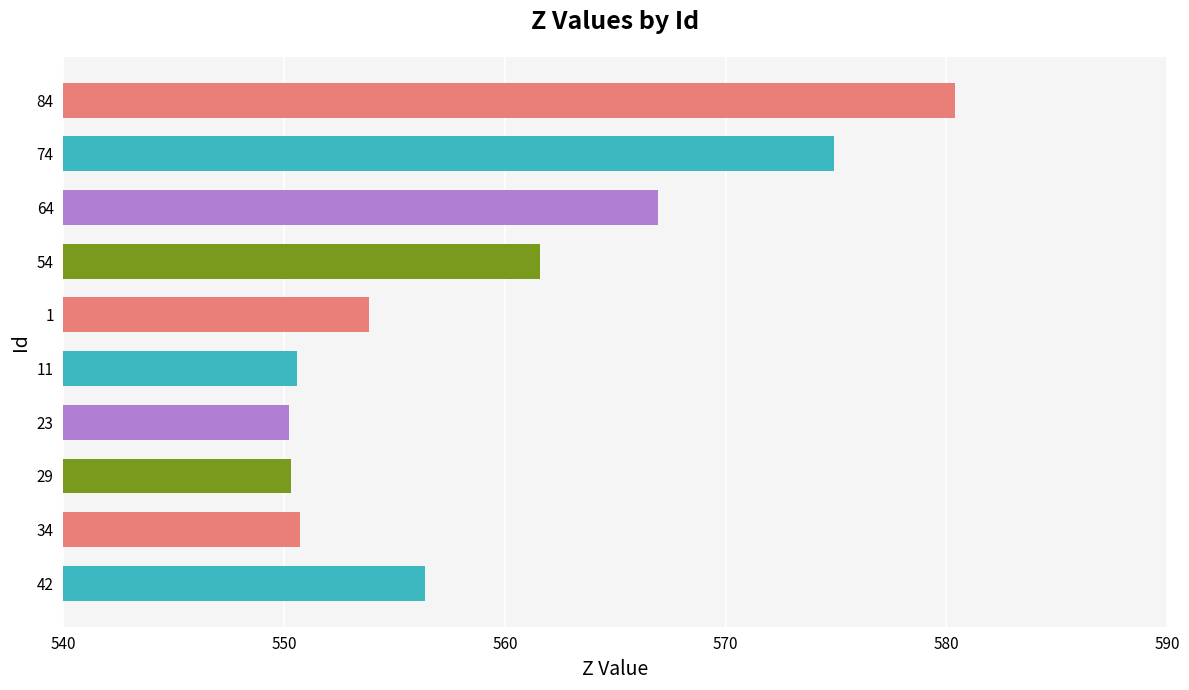

How many distinct data groups are displayed?

1